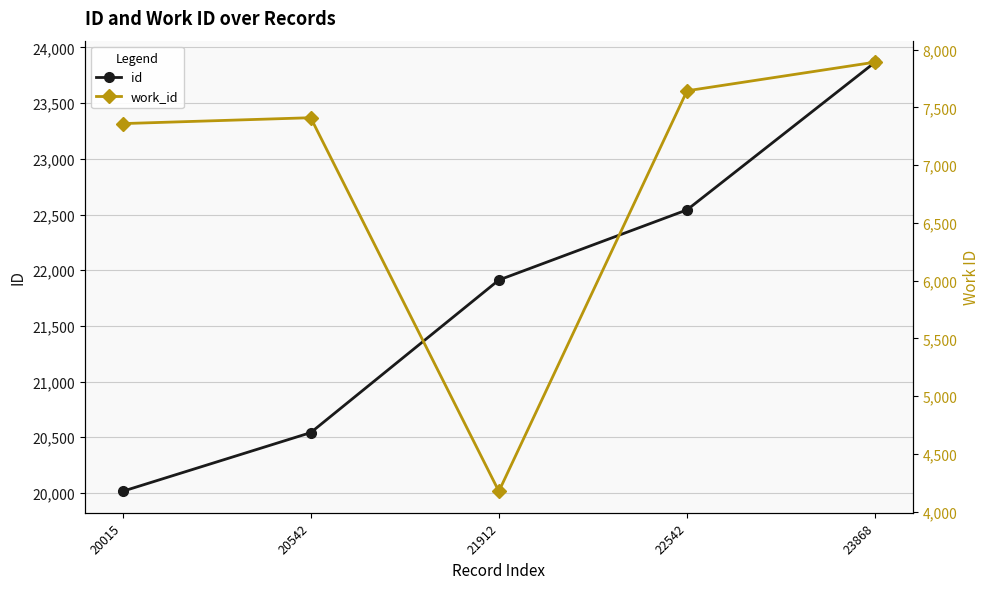

Rank the series by their average value, from lowest to highest.

work_id, id